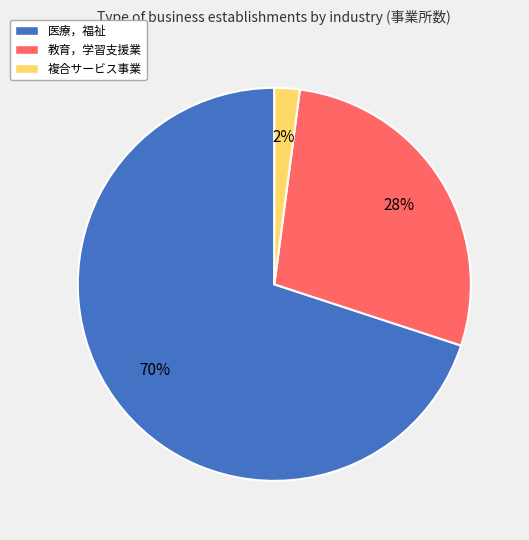

How many slices are in this pie chart?

3